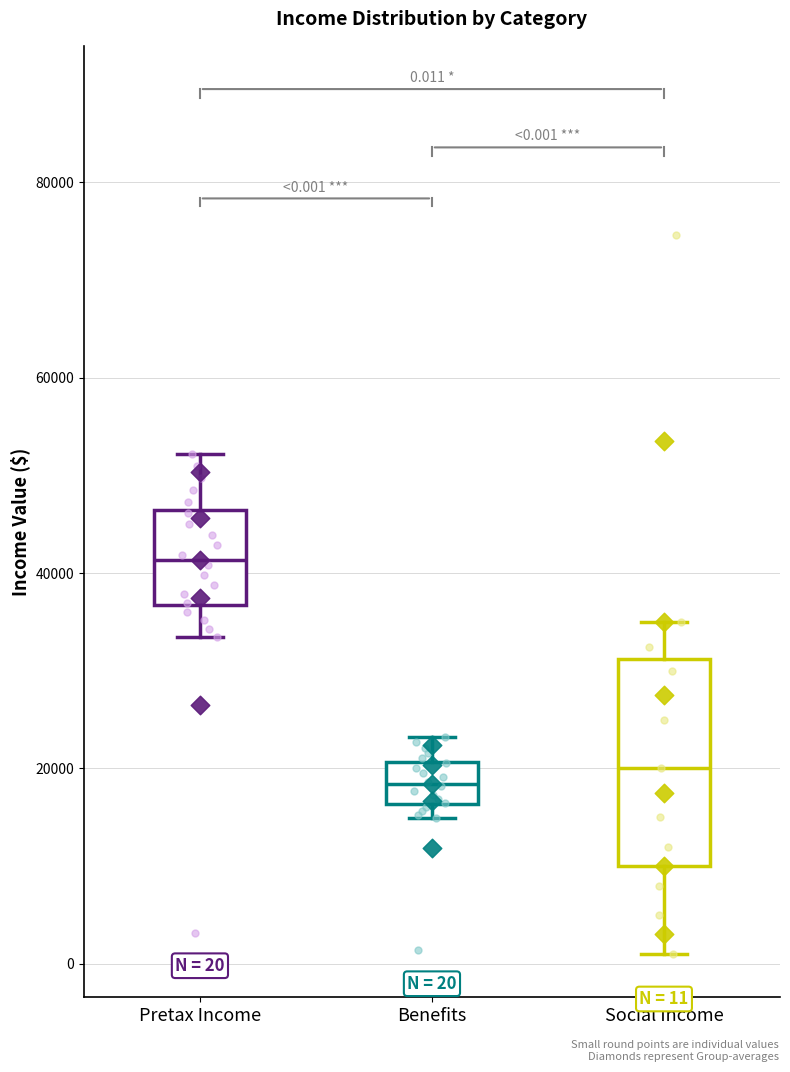

Which box is the tallest, from its lower edge to its upper edge?

Social Income